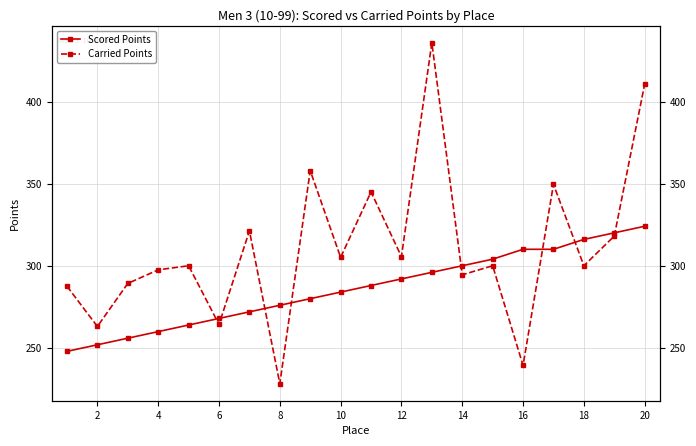

The Carried Points series shows 96.3 at 14. True or false?

False